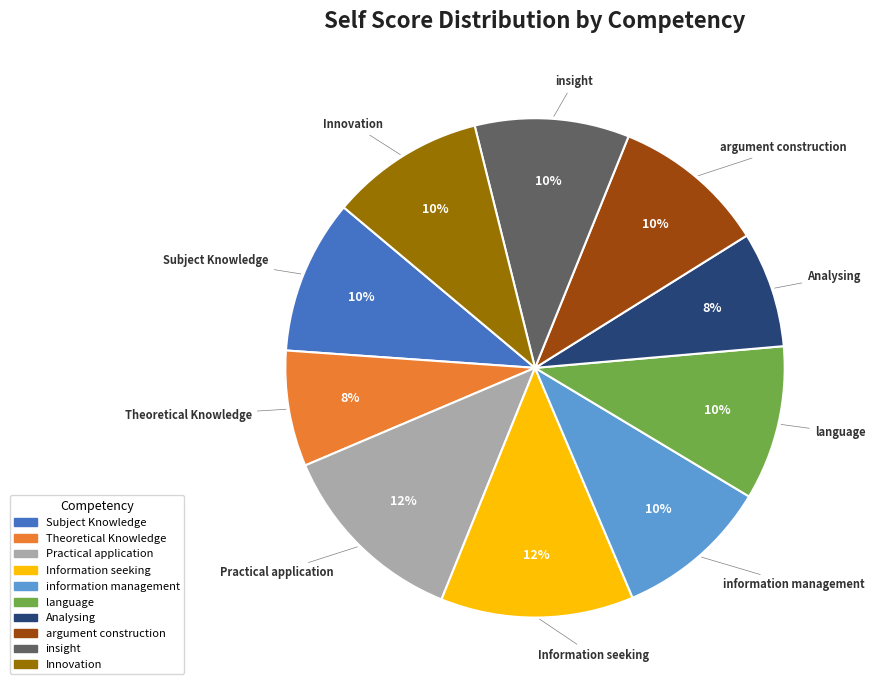

How many slices are in this pie chart?

10